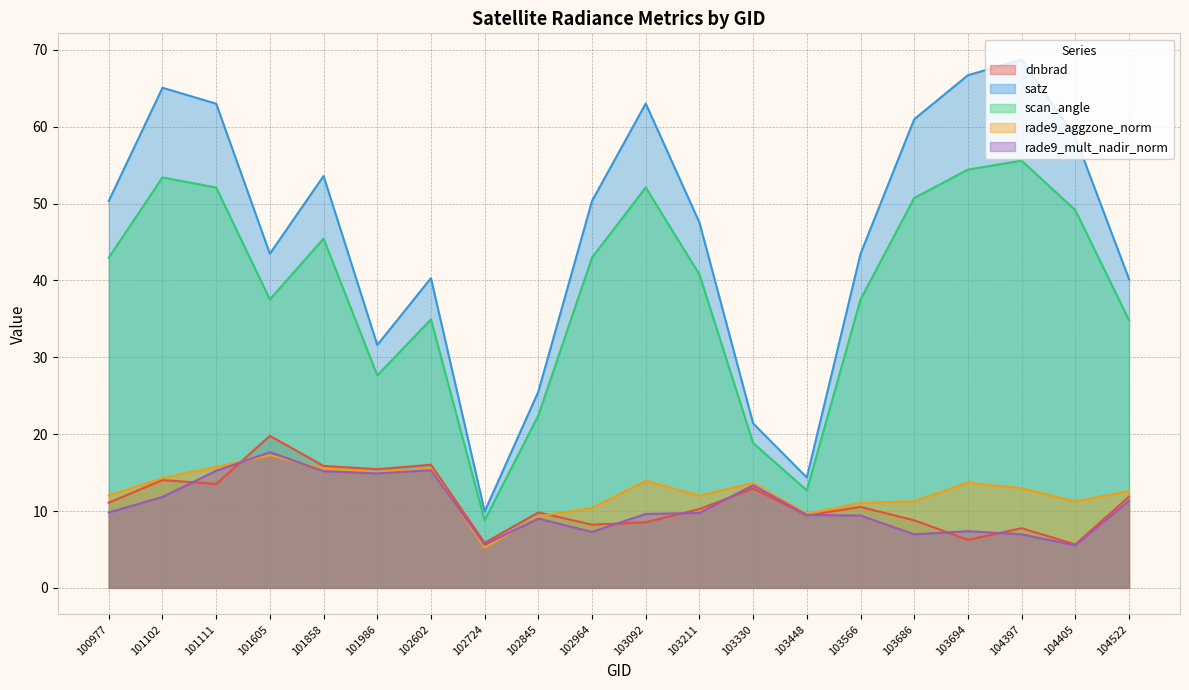

What is the difference between the satz values at 103330 and 103694?

45.3